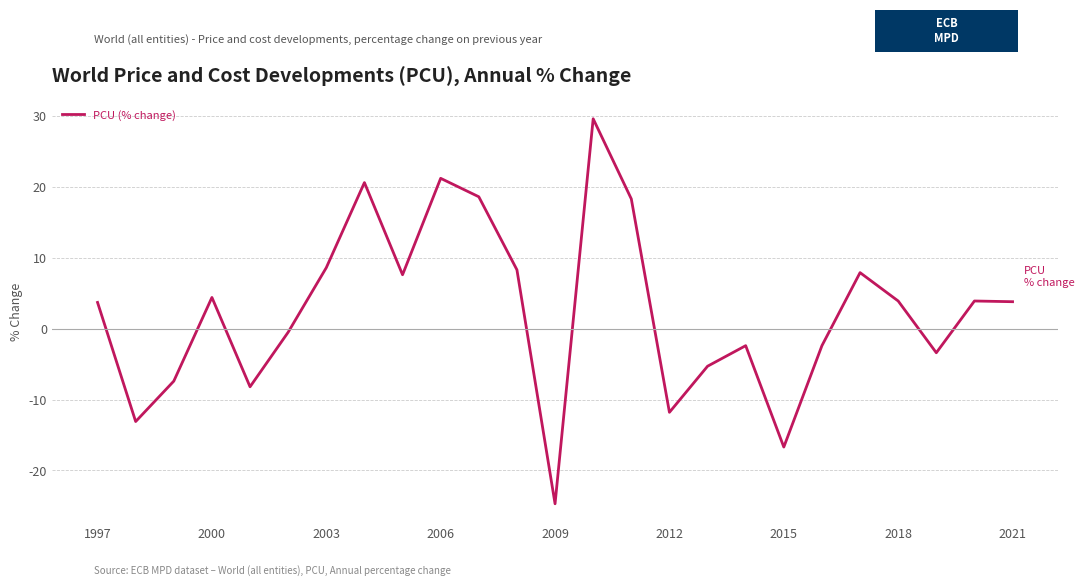

What is the difference between the maximum and minimum values?

54.3